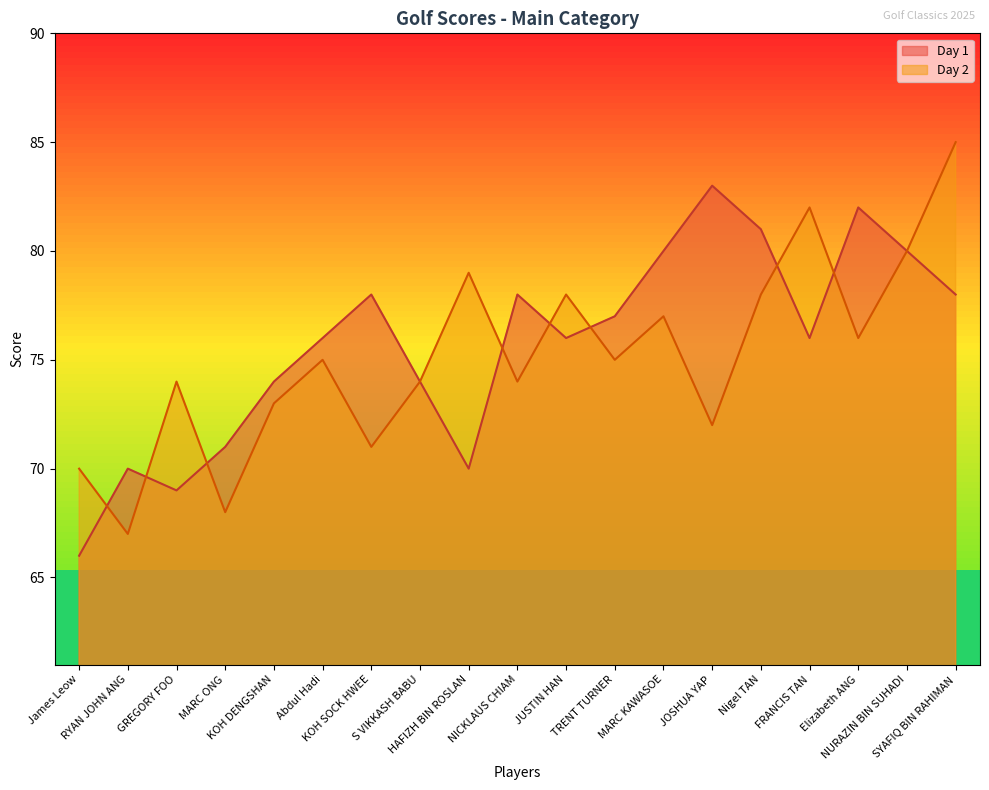

At which category does the chart reach its minimum across all series?

James Leow